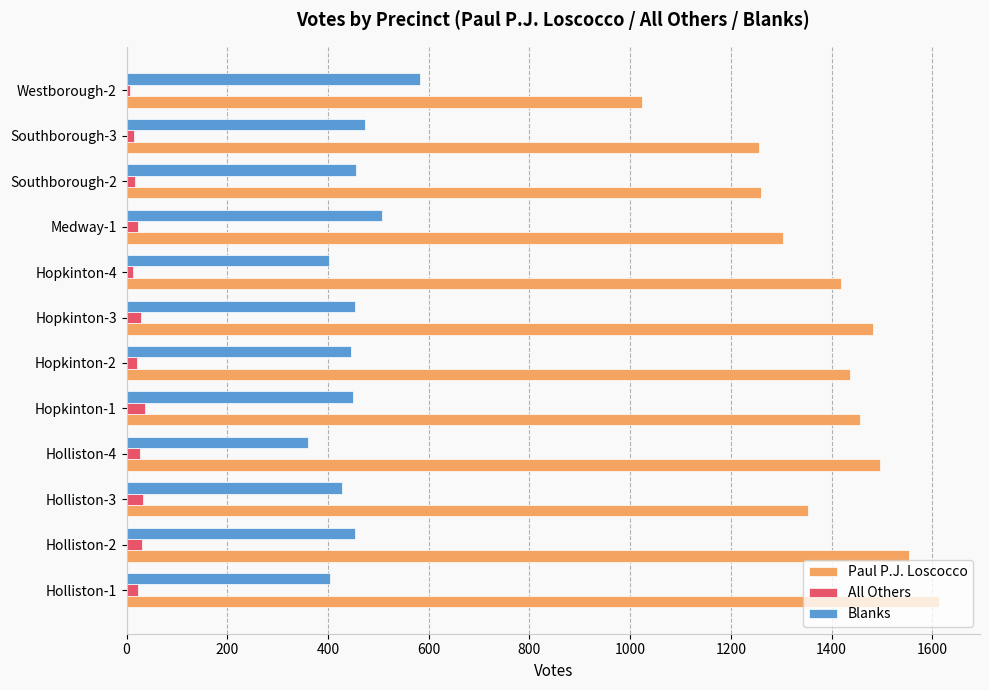

The value of Blanks at Holliston-1 is 166. True or false?

False